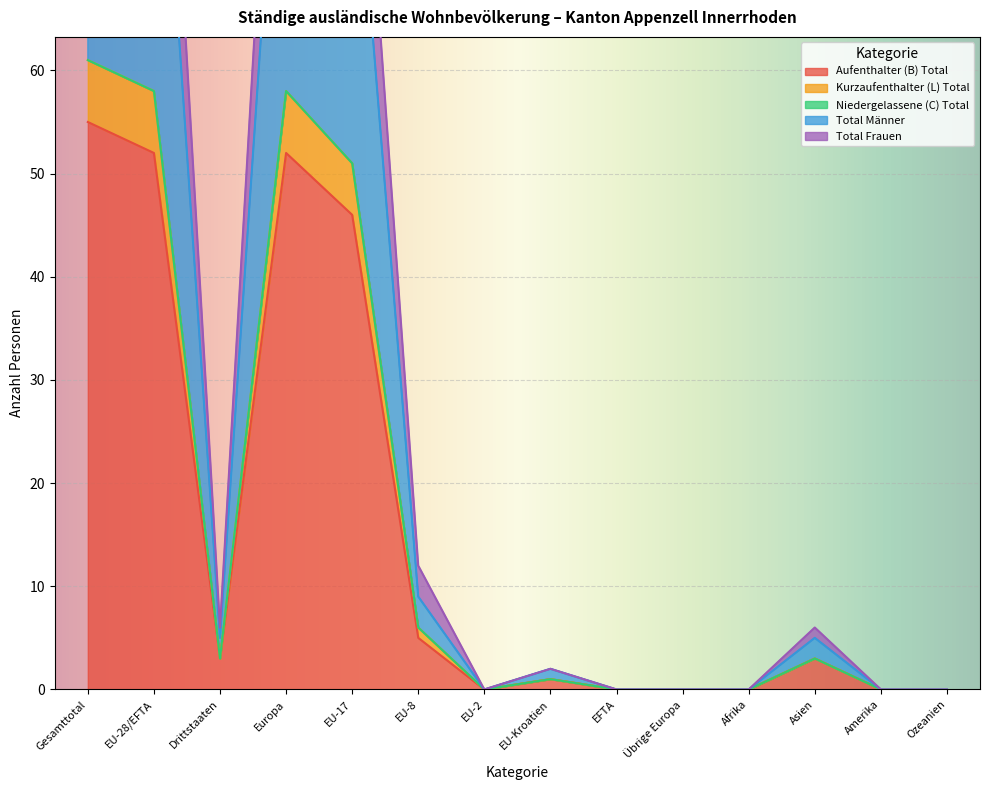

Between EU-17 and EU-Kroatien, which series saw the biggest shift?

Total Männer